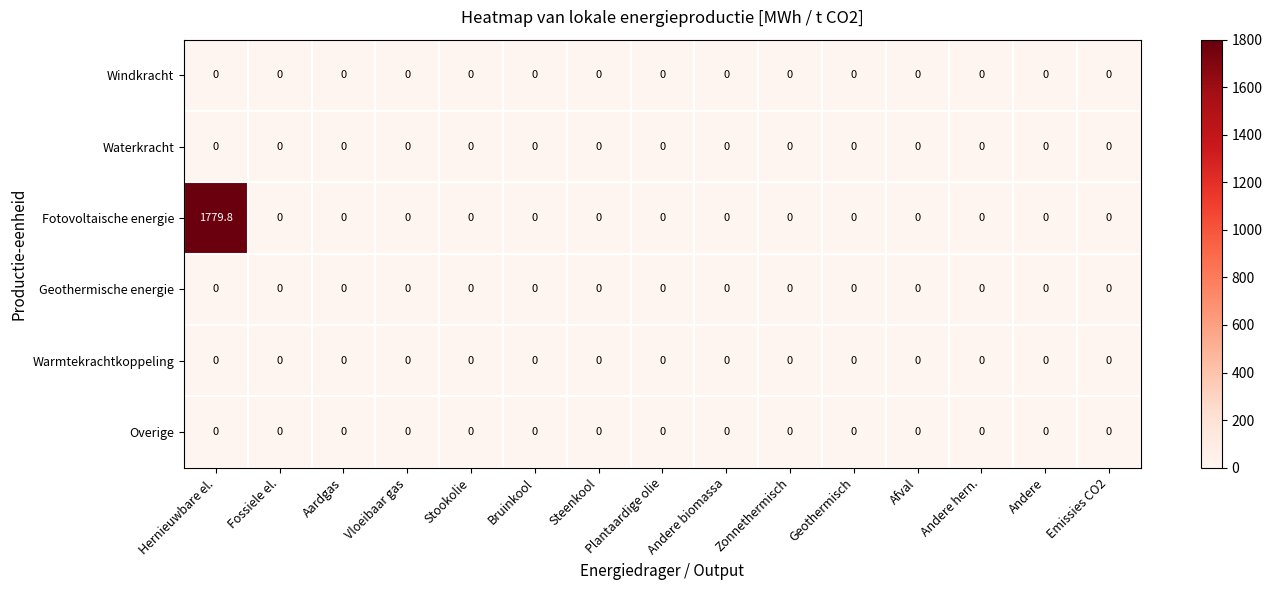

At how many categories does at least one series exceed 1436?

1